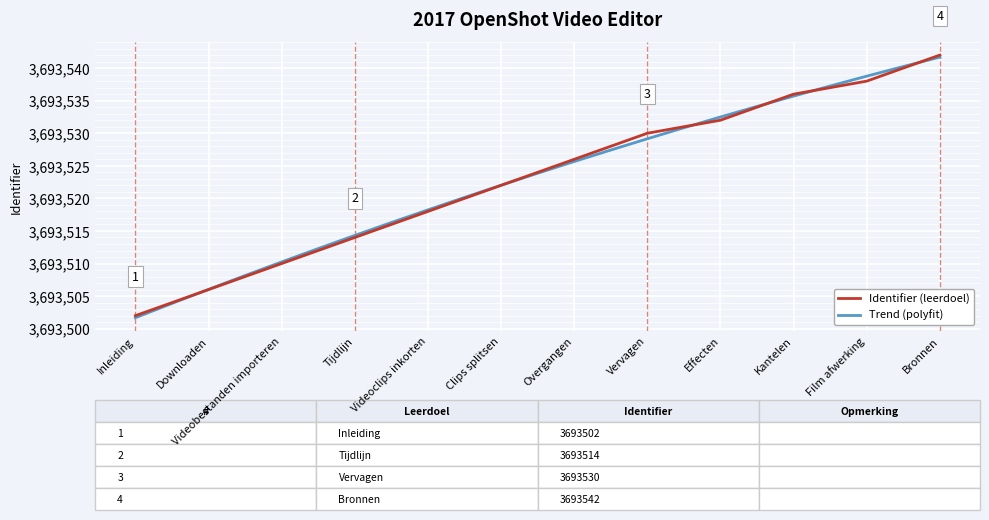

What position from the right is Bronnen?

1